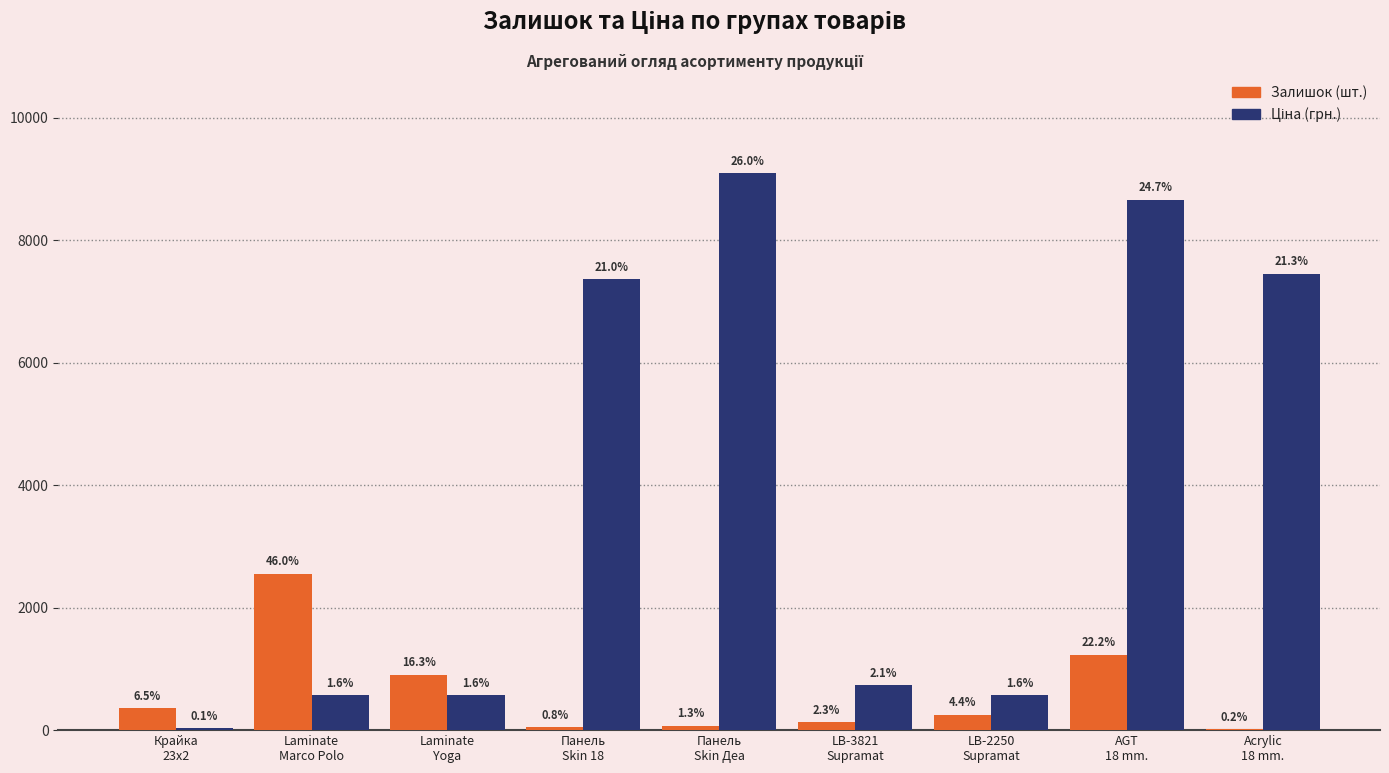

How many groups of bars are there?

9